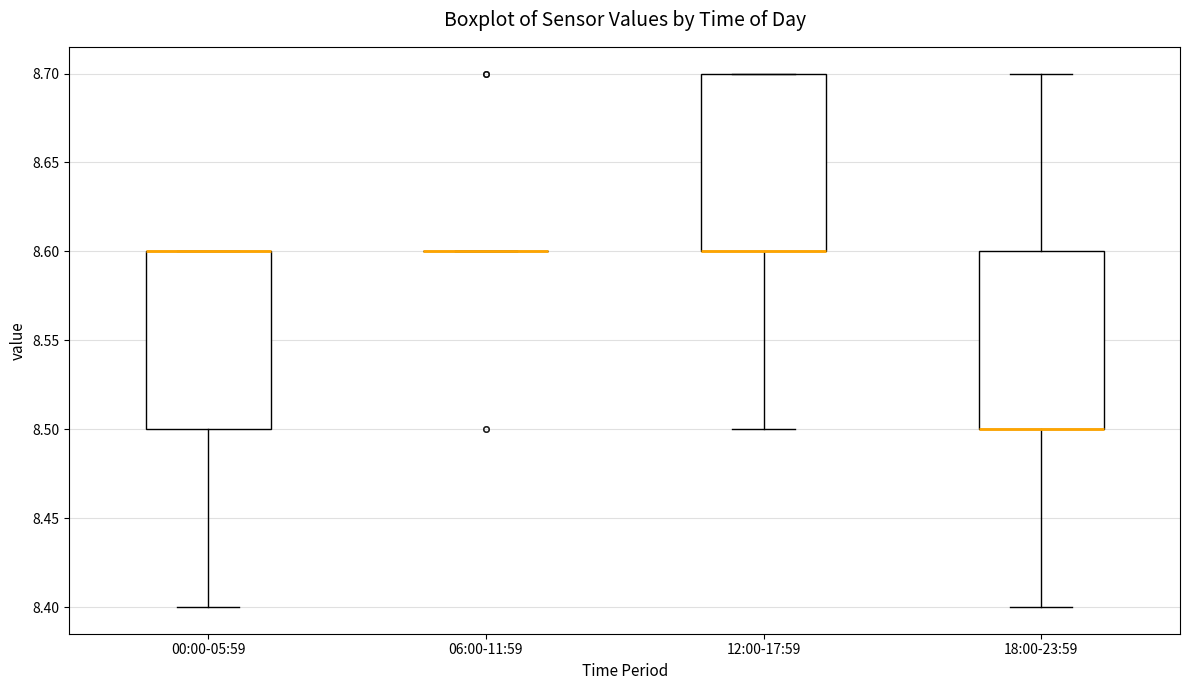

Reading left to right, transcribe this box plot: for each box, give where its median line is, the range the box spans, and where its two whiskers end, as read against the y-axis. The values are not printed on the chart, so give them approximately, as read against the axis.

00:00-05:59: median 8.6 (drawn on the box's upper edge), box 8.5 to 8.6, whiskers 8.4 to 8.6
06:00-11:59: box collapsed to a line at 8.6, whiskers 8.6 to 8.6
12:00-17:59: median 8.6 (drawn on the box's lower edge), box 8.6 to 8.7, whiskers 8.5 to 8.7
18:00-23:59: median 8.5 (drawn on the box's lower edge), box 8.5 to 8.6, whiskers 8.4 to 8.7